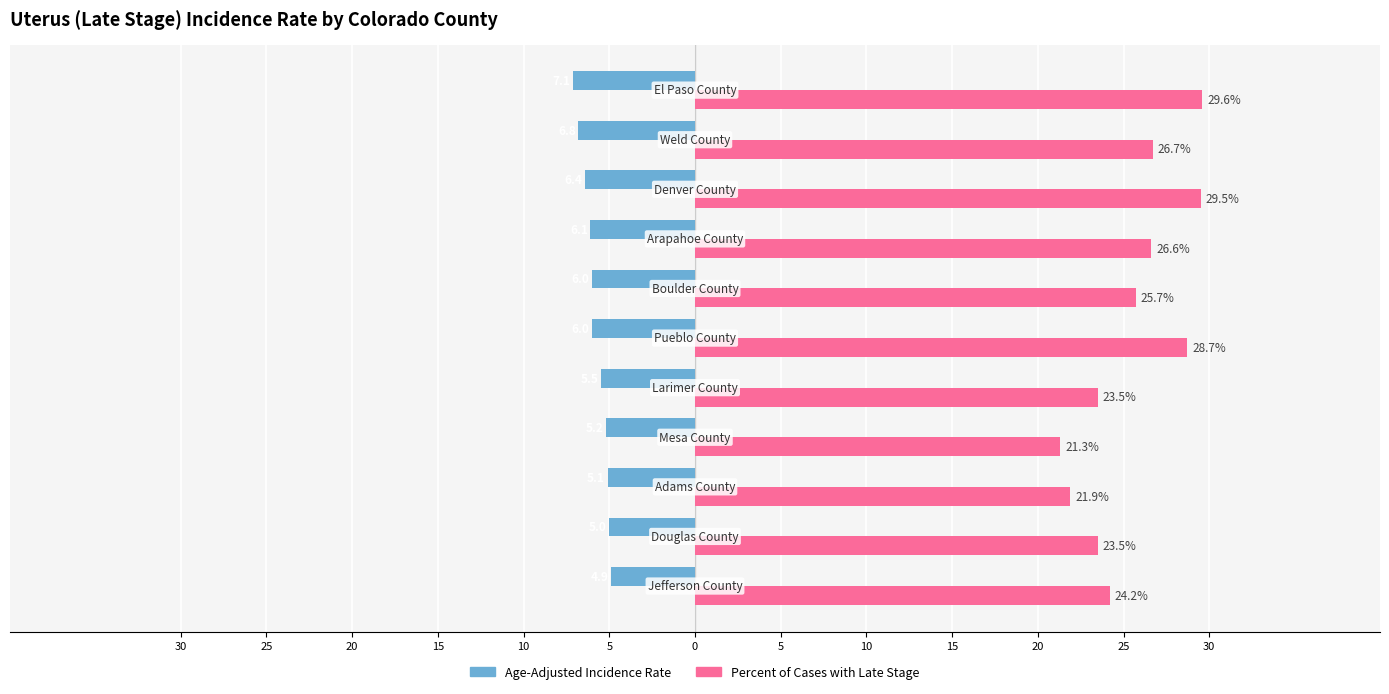

Rank the series by their average value, from lowest to highest.

Age-Adjusted Incidence Rate, Percent of Cases with Late Stage